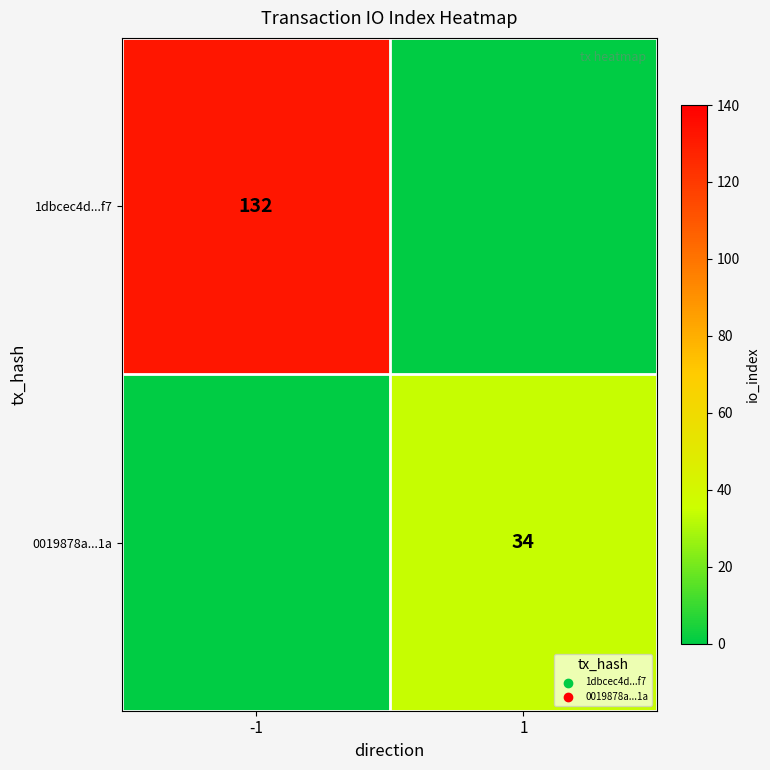

How many data points does each series have?

2